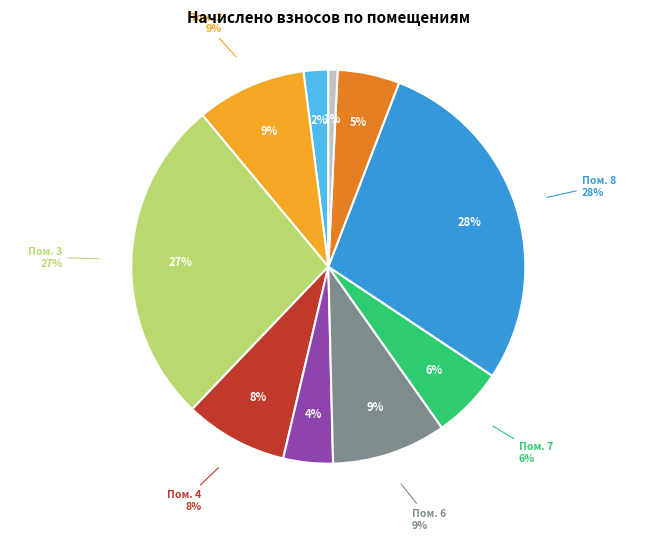

How many segments does this pie chart have?

10